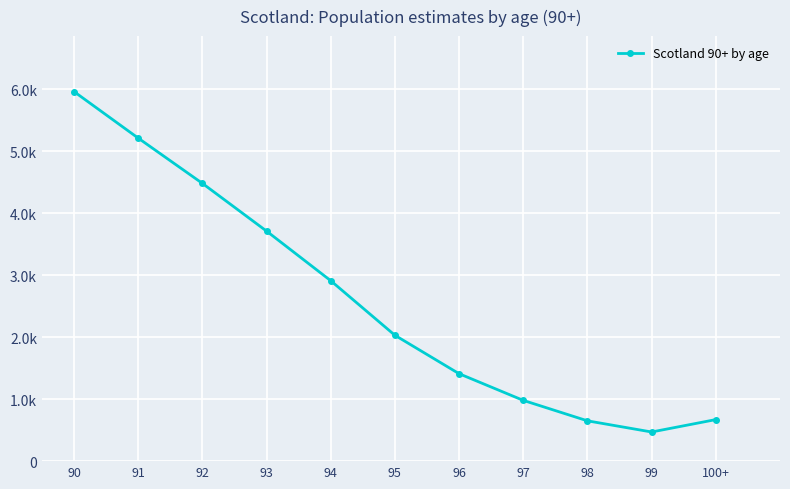

What is the change in value from 90 to 92?

-1480